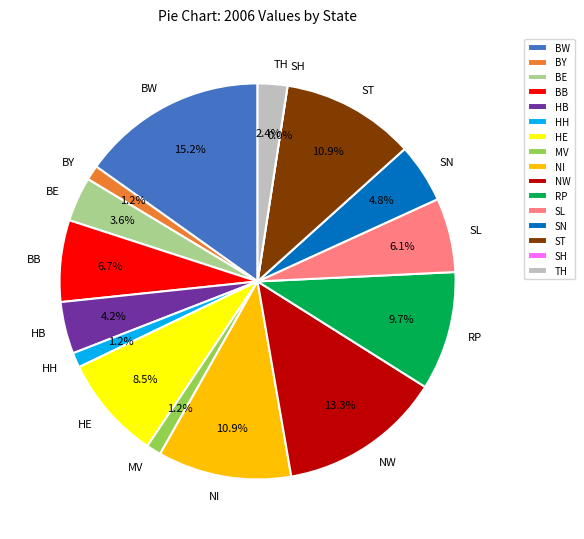

What is the total percentage of BY and BB?

7.9%